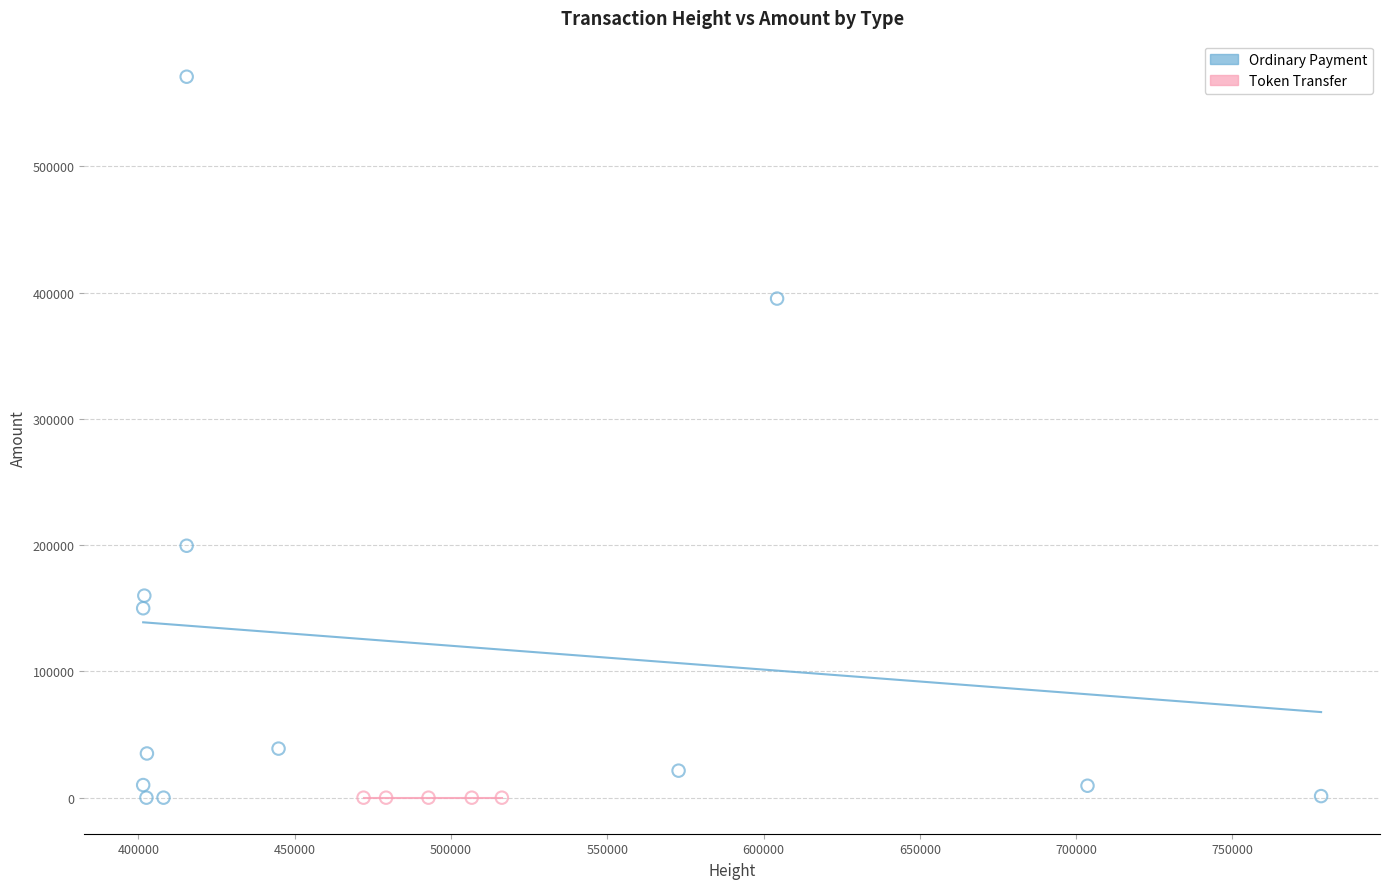

Which series contains the highest Y value?

Ordinary Payment